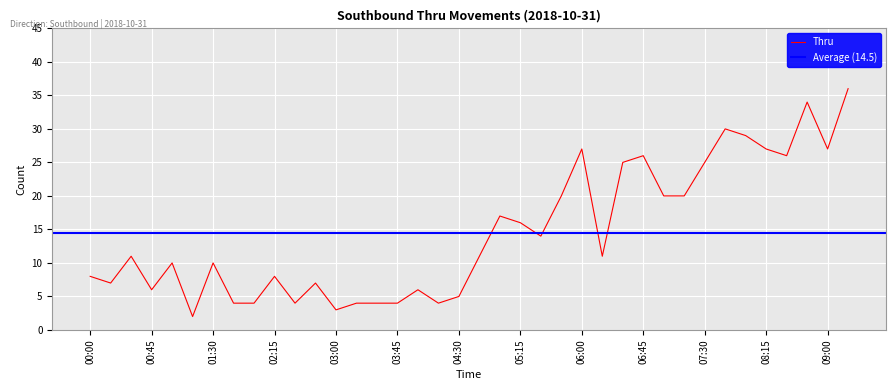

Where does the data first go above 11?

05:00